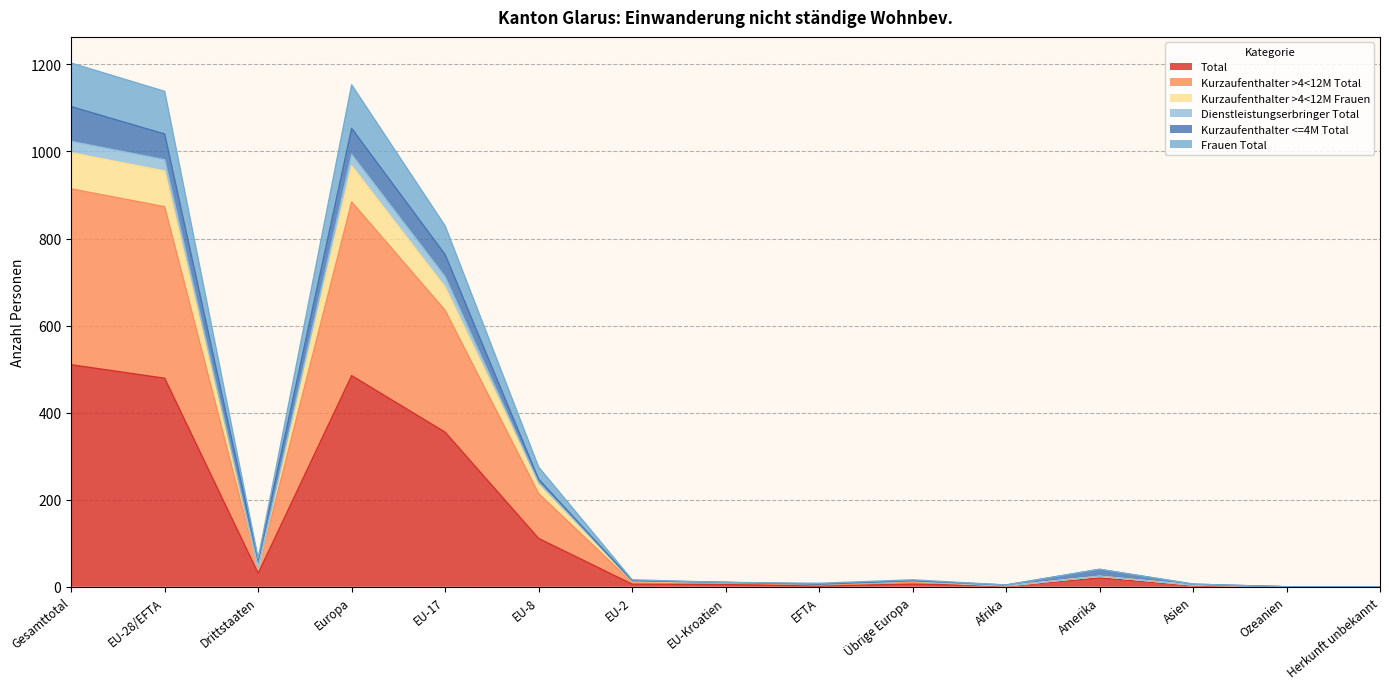

True or false: Kurzaufenthalter >4<12M Total has more than 1 points higher than both neighbors.

True